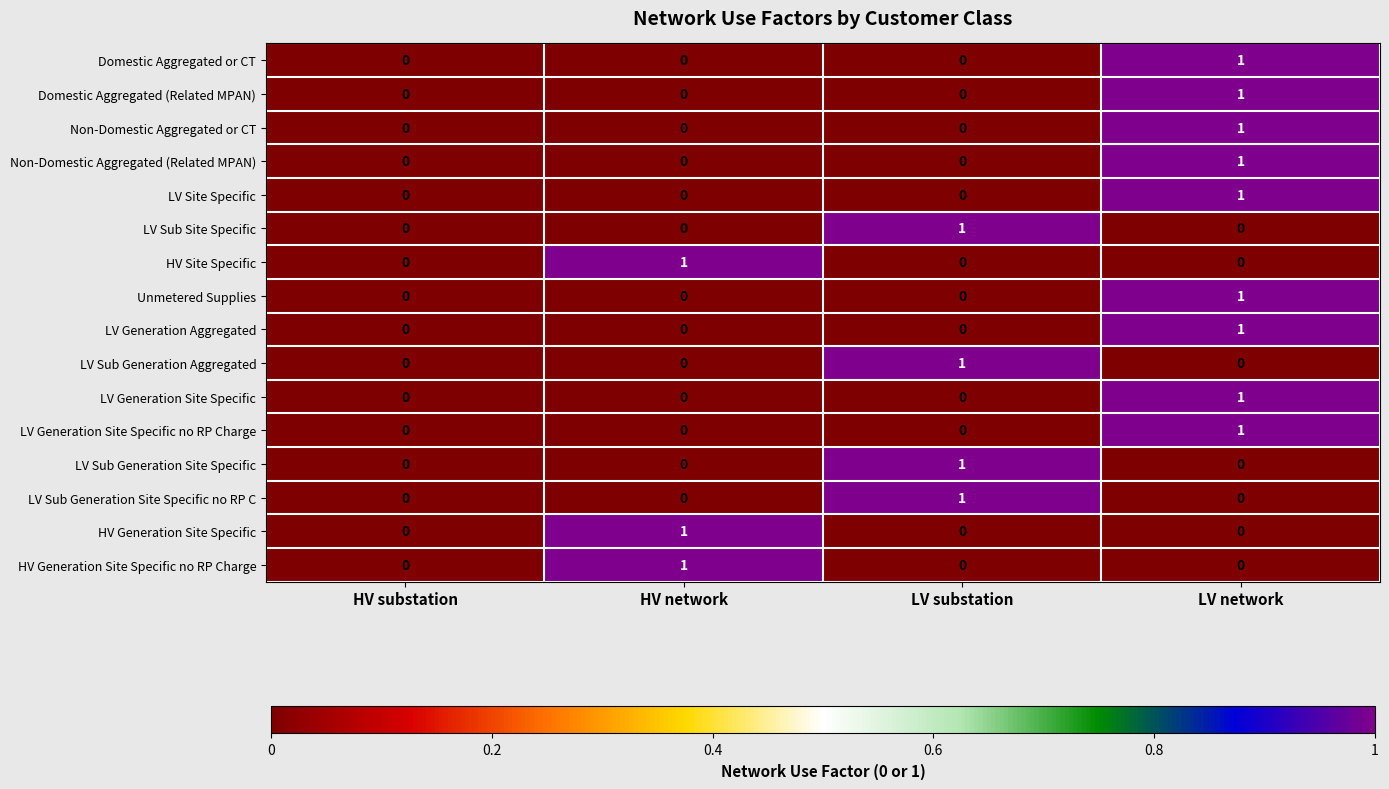

How many HV Generation Site Specific no RP Charge values are between 0 and 1?

4